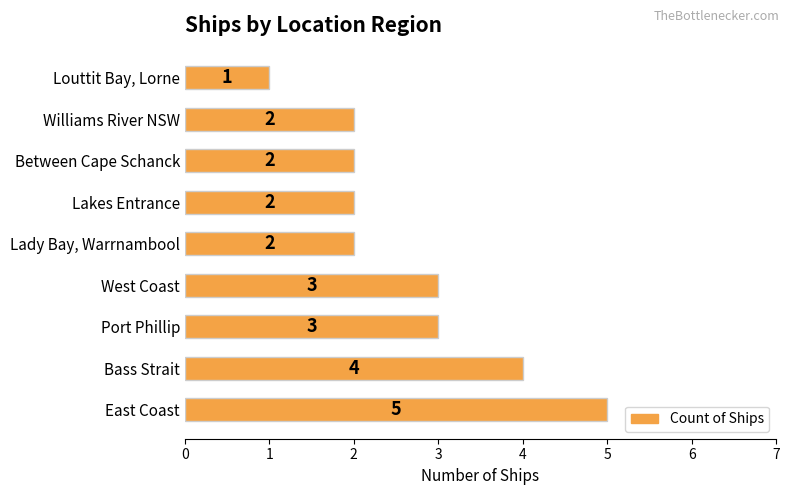

The value at Port Phillip is 3. True or false?

True